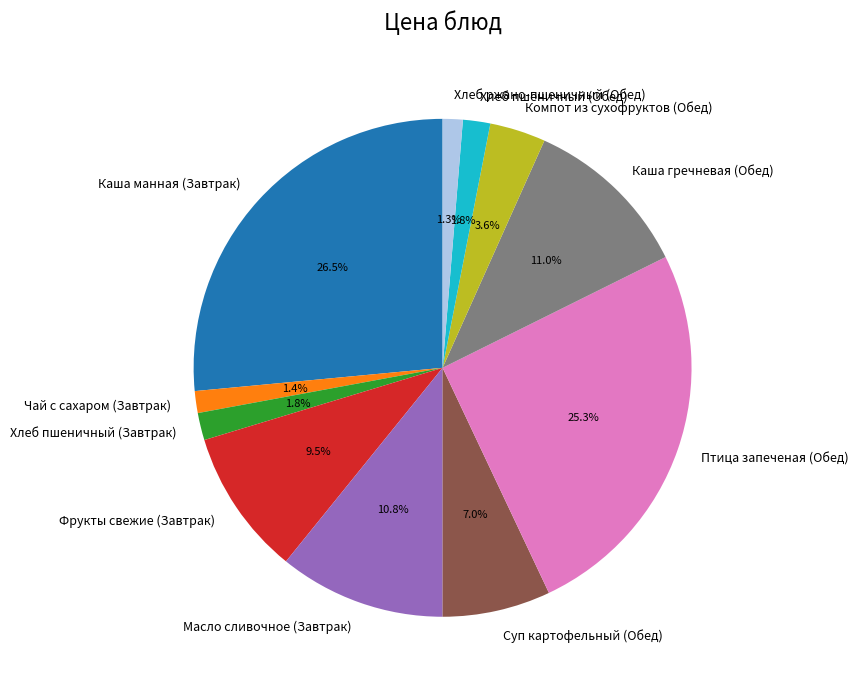

Is it true that Каша манная (Завтрак) is 17% of the pie?

False